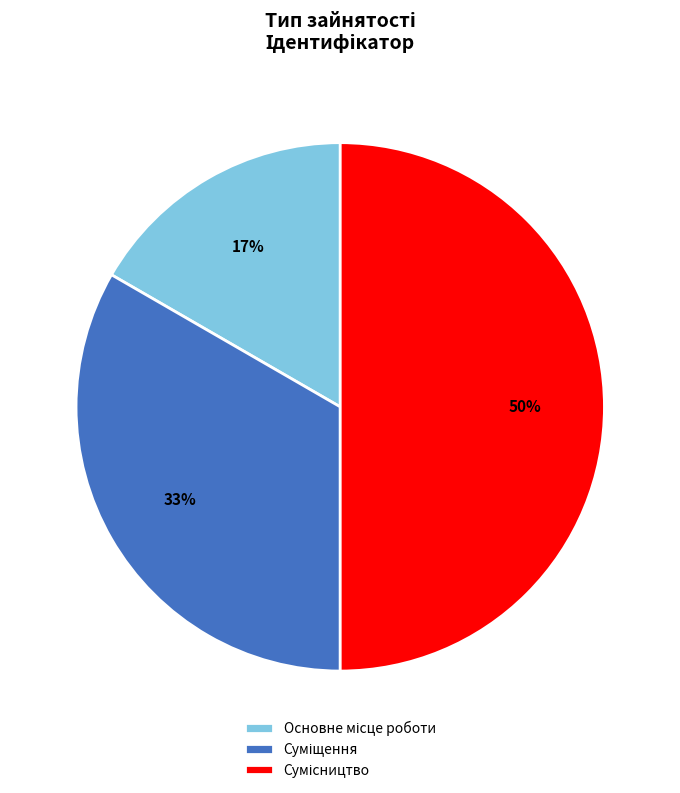

To the nearest percent, what is the average slice percentage?

33%